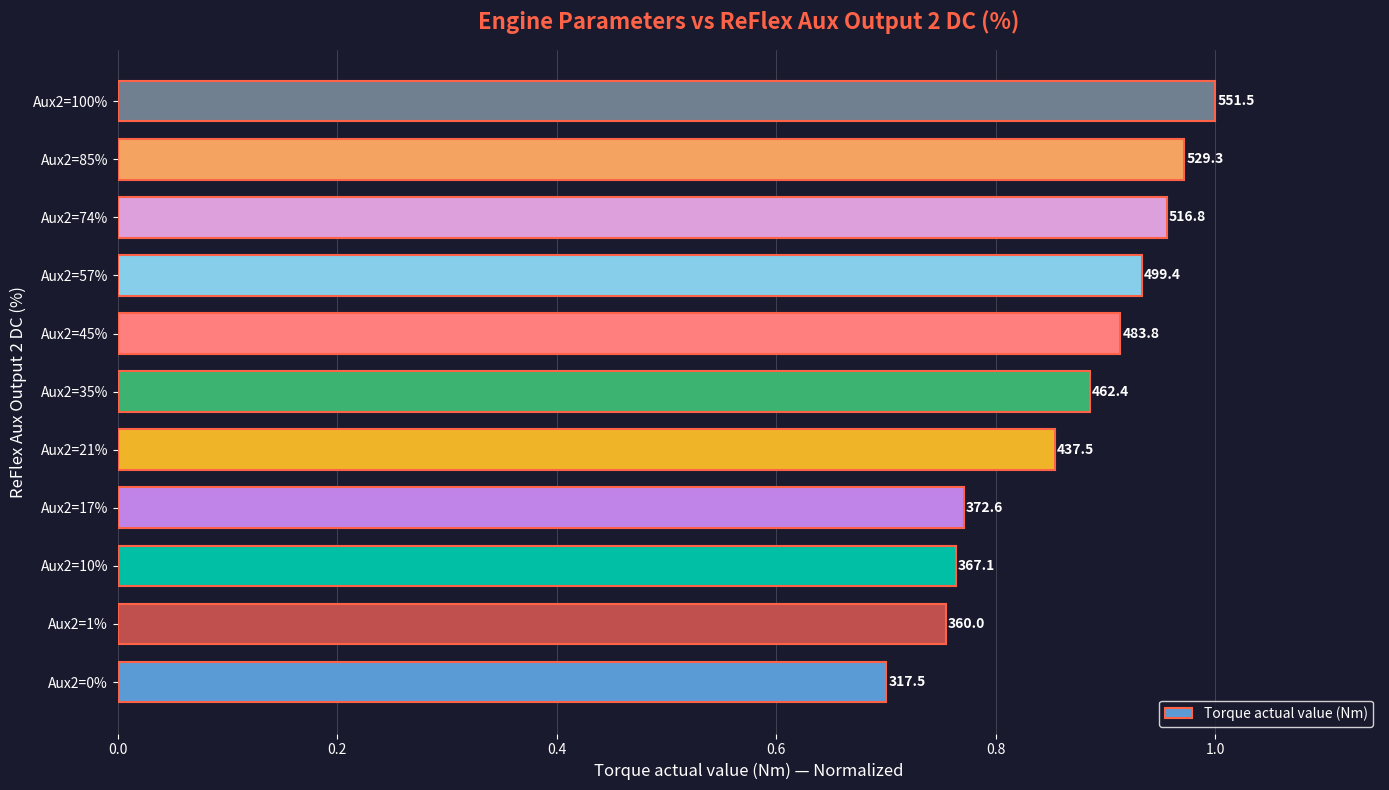

How many bars are there in total?

11